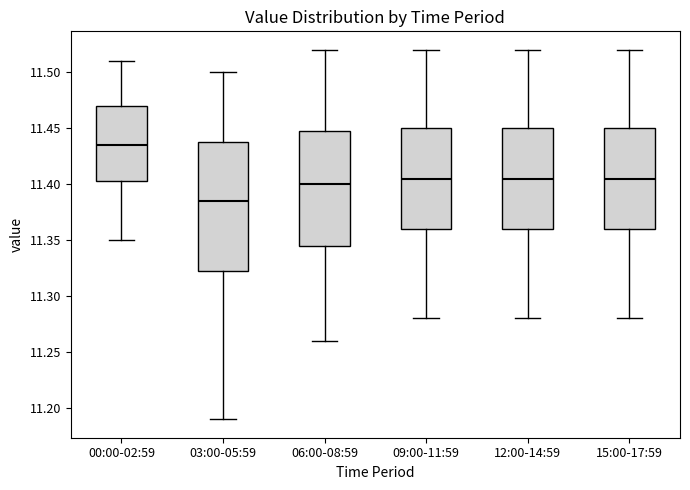

Which box has the lowest median line?

03:00-05:59